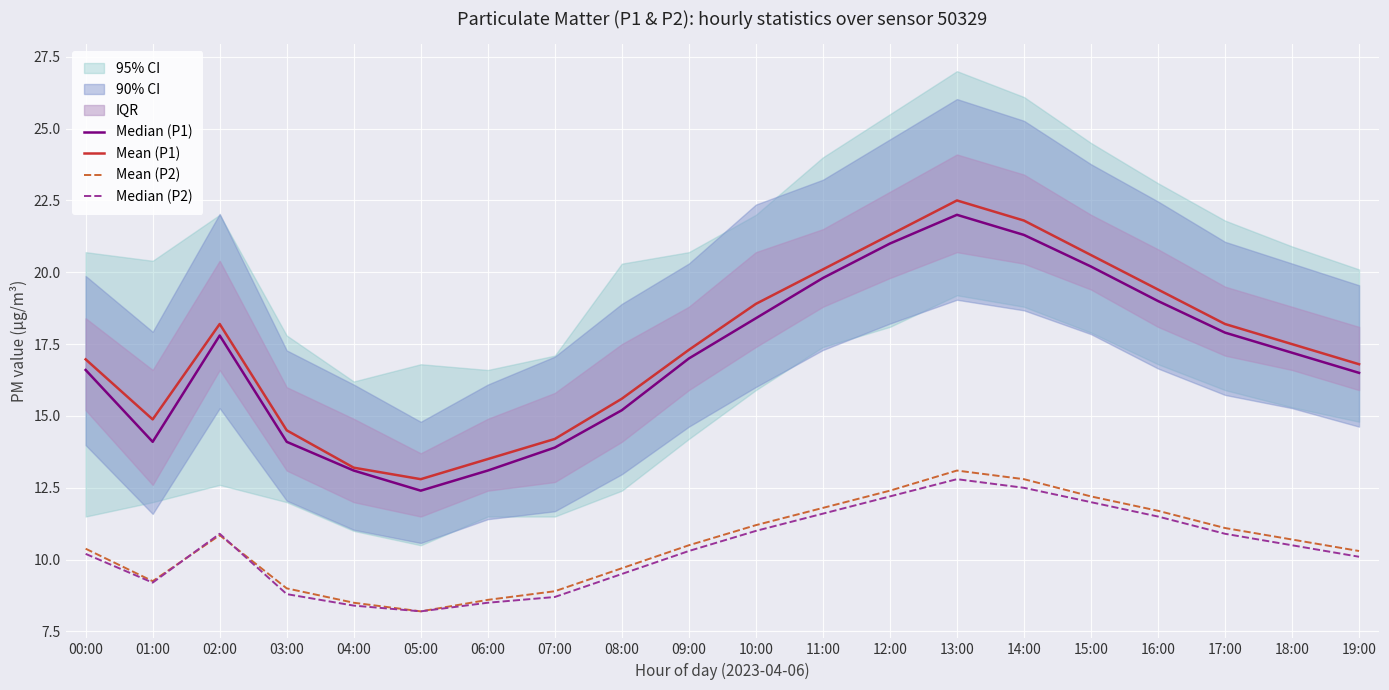

Read the Median (P1) value at 06:00.

13.1